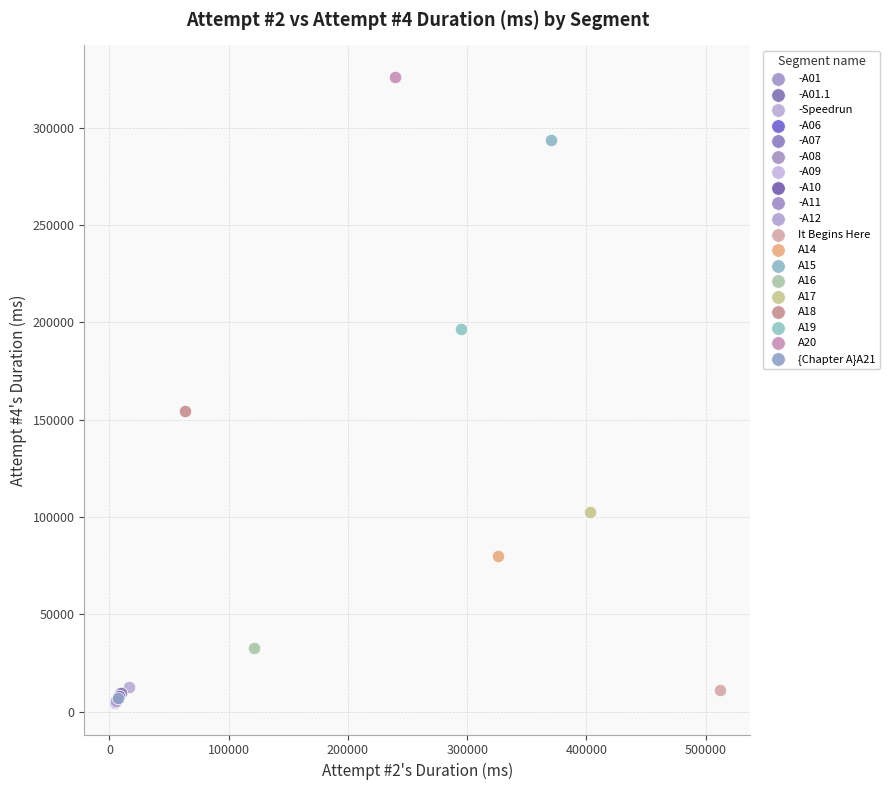

What are all the series names shown in the legend?

-A01, -A01.1, -Speedrun, -A06, -A07, -A08, -A09, -A10, -A11, -A12, It Begins Here, A14, A15, A16, A17, A18, A19, A20, {Chapter A}A21